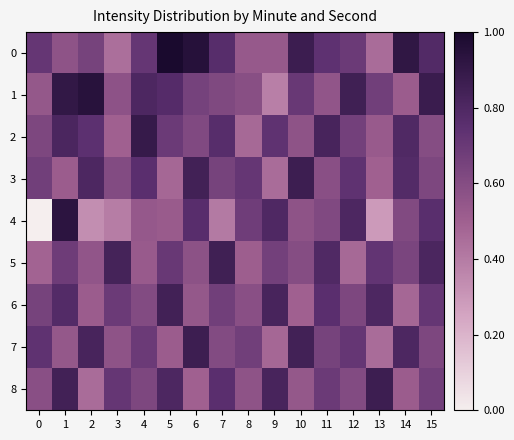

Reading left to right, extract all data points from this chart.

0: 0=0.7	1=0.6	2=0.7	3=0.4	4=0.7	5=1.0	6=1.0	7=0.8	8=0.5	9=0.5	10=0.9	11=0.7	12=0.7	13=0.5	14=0.9	15=0.8
1: 0=0.5	1=0.9	2=0.9	3=0.6	4=0.8	5=0.8	6=0.7	7=0.6	8=0.6	9=0.4	10=0.7	11=0.6	12=0.9	13=0.7	14=0.5	15=0.9
2: 0=0.6	1=0.8	2=0.7	3=0.5	4=0.9	5=0.7	6=0.6	7=0.8	8=0.5	9=0.7	10=0.6	11=0.8	12=0.7	13=0.5	14=0.8	15=0.6
3: 0=0.7	1=0.5	2=0.8	3=0.6	4=0.8	5=0.5	6=0.8	7=0.6	8=0.7	9=0.5	10=0.9	11=0.6	12=0.7	13=0.5	14=0.8	15=0.6
4: 0=0.0	1=0.9	2=0.3	3=0.4	4=0.5	5=0.5	6=0.8	7=0.4	8=0.7	9=0.8	10=0.6	11=0.6	12=0.8	13=0.3	14=0.6	15=0.8
5: 0=0.5	1=0.7	2=0.6	3=0.8	4=0.5	5=0.7	6=0.6	7=0.9	8=0.5	9=0.7	10=0.6	11=0.8	12=0.5	13=0.7	14=0.6	15=0.8
6: 0=0.6	1=0.8	2=0.5	3=0.7	4=0.6	5=0.8	6=0.5	7=0.7	8=0.6	9=0.8	10=0.5	11=0.8	12=0.6	13=0.8	14=0.5	15=0.7
7: 0=0.7	1=0.5	2=0.8	3=0.6	4=0.7	5=0.5	6=0.9	7=0.6	8=0.7	9=0.5	10=0.8	11=0.6	12=0.7	13=0.5	14=0.8	15=0.6
8: 0=0.6	1=0.8	2=0.5	3=0.7	4=0.6	5=0.8	6=0.5	7=0.8	8=0.6	9=0.8	10=0.5	11=0.7	12=0.6	13=0.9	14=0.5	15=0.7